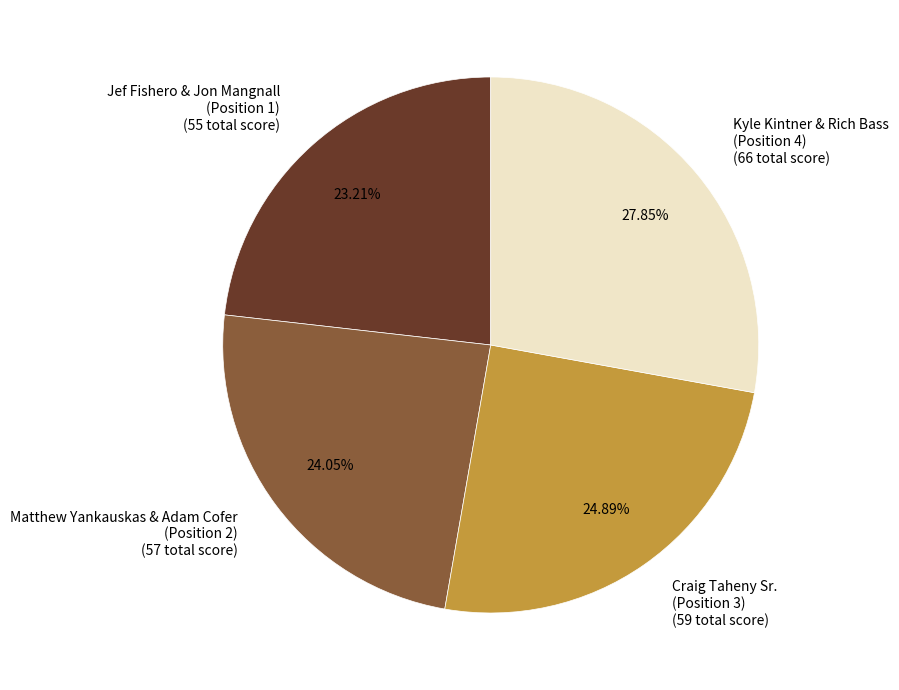

Does any single category account for the majority?

No